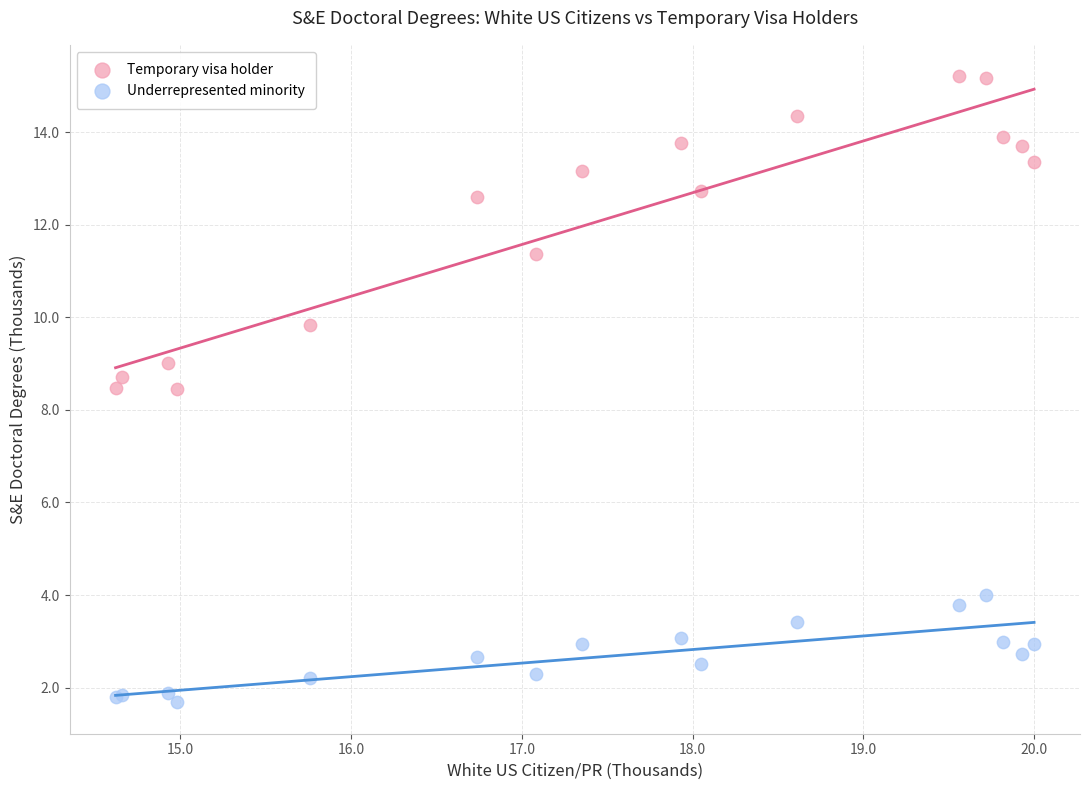

Which series contains the lowest Y value?

Underrepresented minority